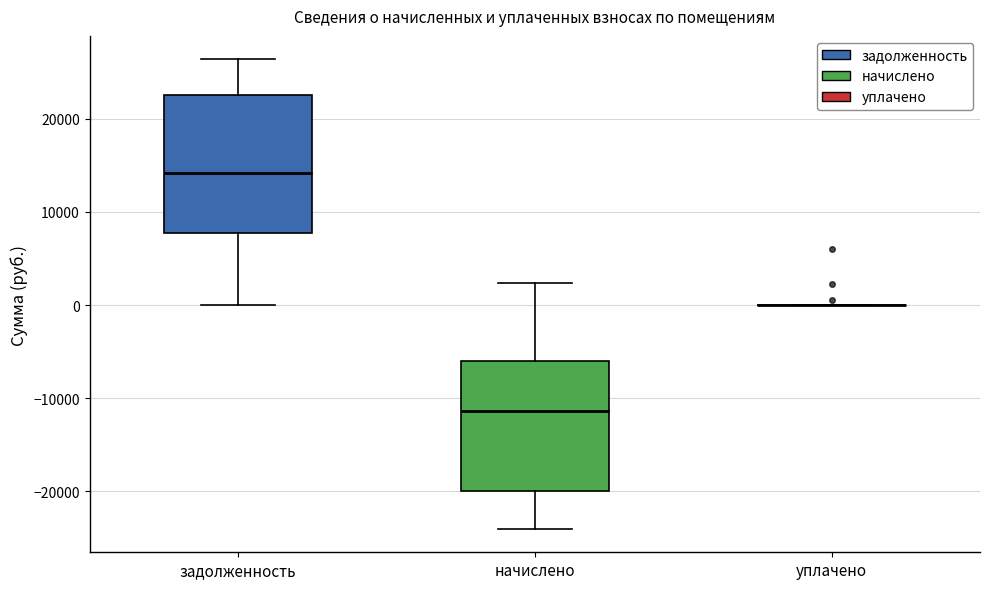

Where is the lower edge of the box for задолженность on the y-axis? The values are not printed on the chart, so give them approximately, as read against the axis.

8000